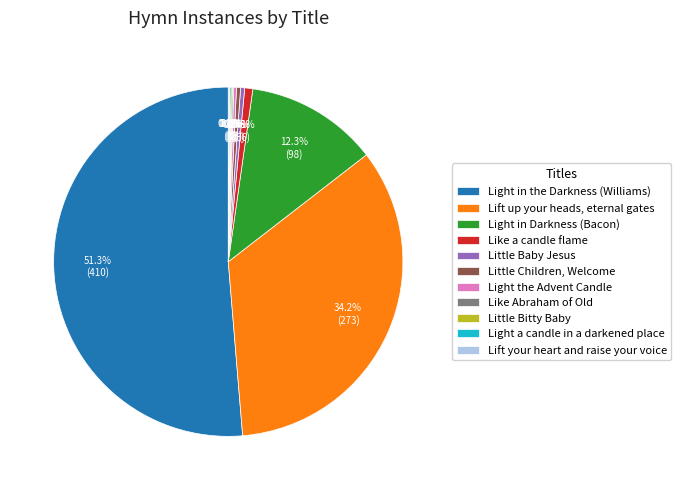

What is the ratio of the value at Little Children, Welcome to the value at Little Baby Jesus?

1.0